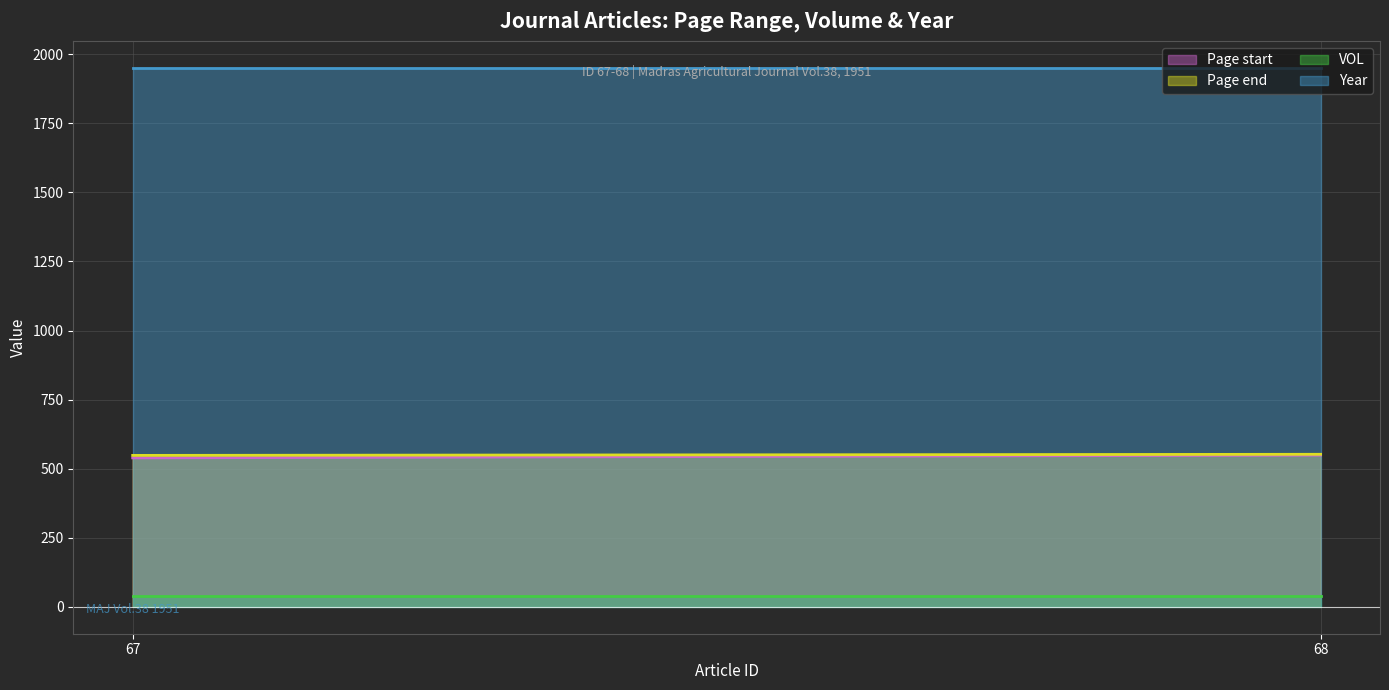

At which label is Page start closest to 544?

67